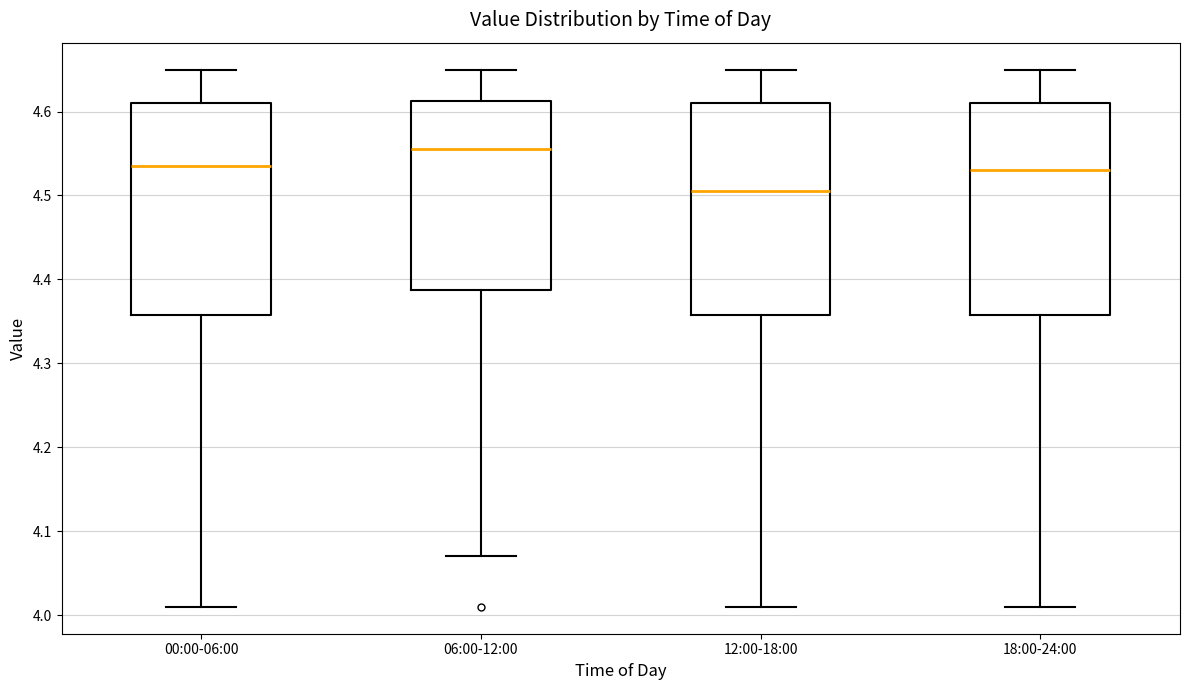

Reading left to right, transcribe this box plot: for each box, give where its median line is, the range the box spans, and where its two whiskers end, as read against the y-axis. The values are not printed on the chart, so give them approximately, as read against the axis.

00:00-06:00: median 4.54, box 4.36 to 4.61, whiskers 4.01 to 4.65
06:00-12:00: median 4.56, box 4.39 to 4.61, whiskers 4.07 to 4.65
12:00-18:00: median 4.51, box 4.36 to 4.61, whiskers 4.01 to 4.65
18:00-24:00: median 4.53, box 4.36 to 4.61, whiskers 4.01 to 4.65